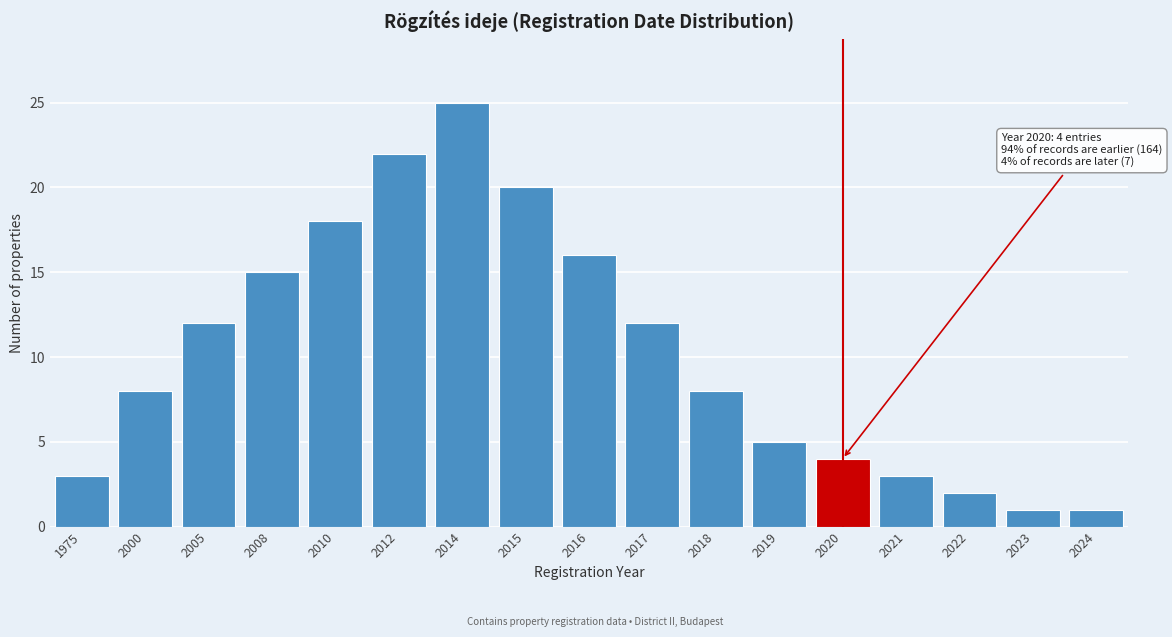

Reading left to right, extract all data points from this chart.

1975=3	2000=8	2005=12	2008=15	2010=18	2012=22	2014=25	2015=20	2016=16	2017=12	2018=8	2019=5	2020=4	2021=3	2022=2	2023=1	2024=1